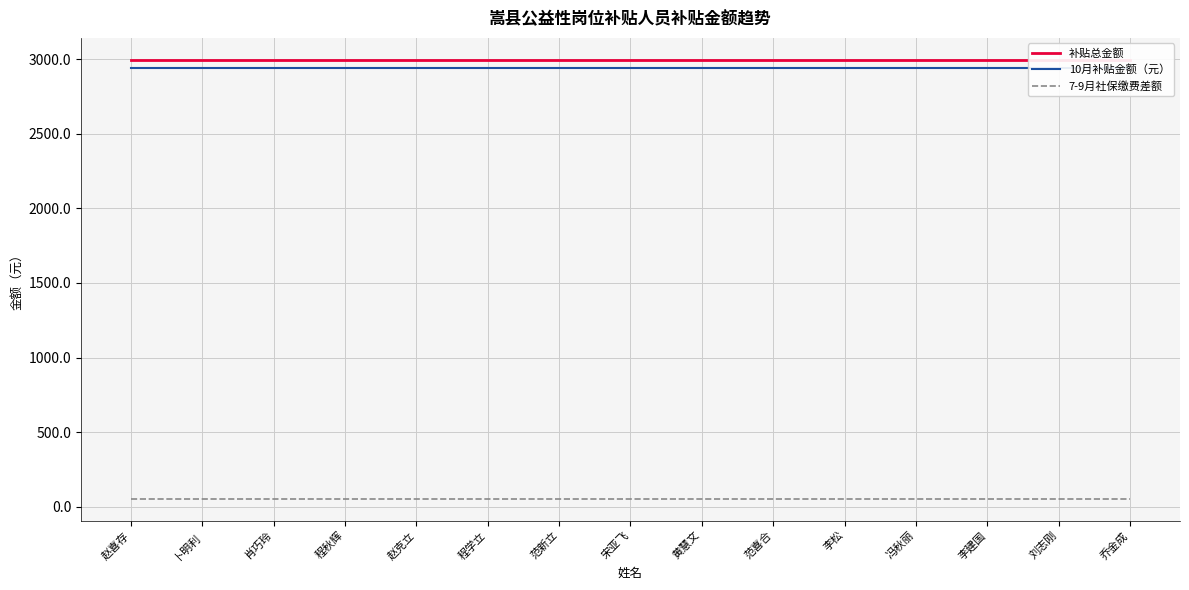

At which label does 补贴总金额 reach its minimum?

赵喜存